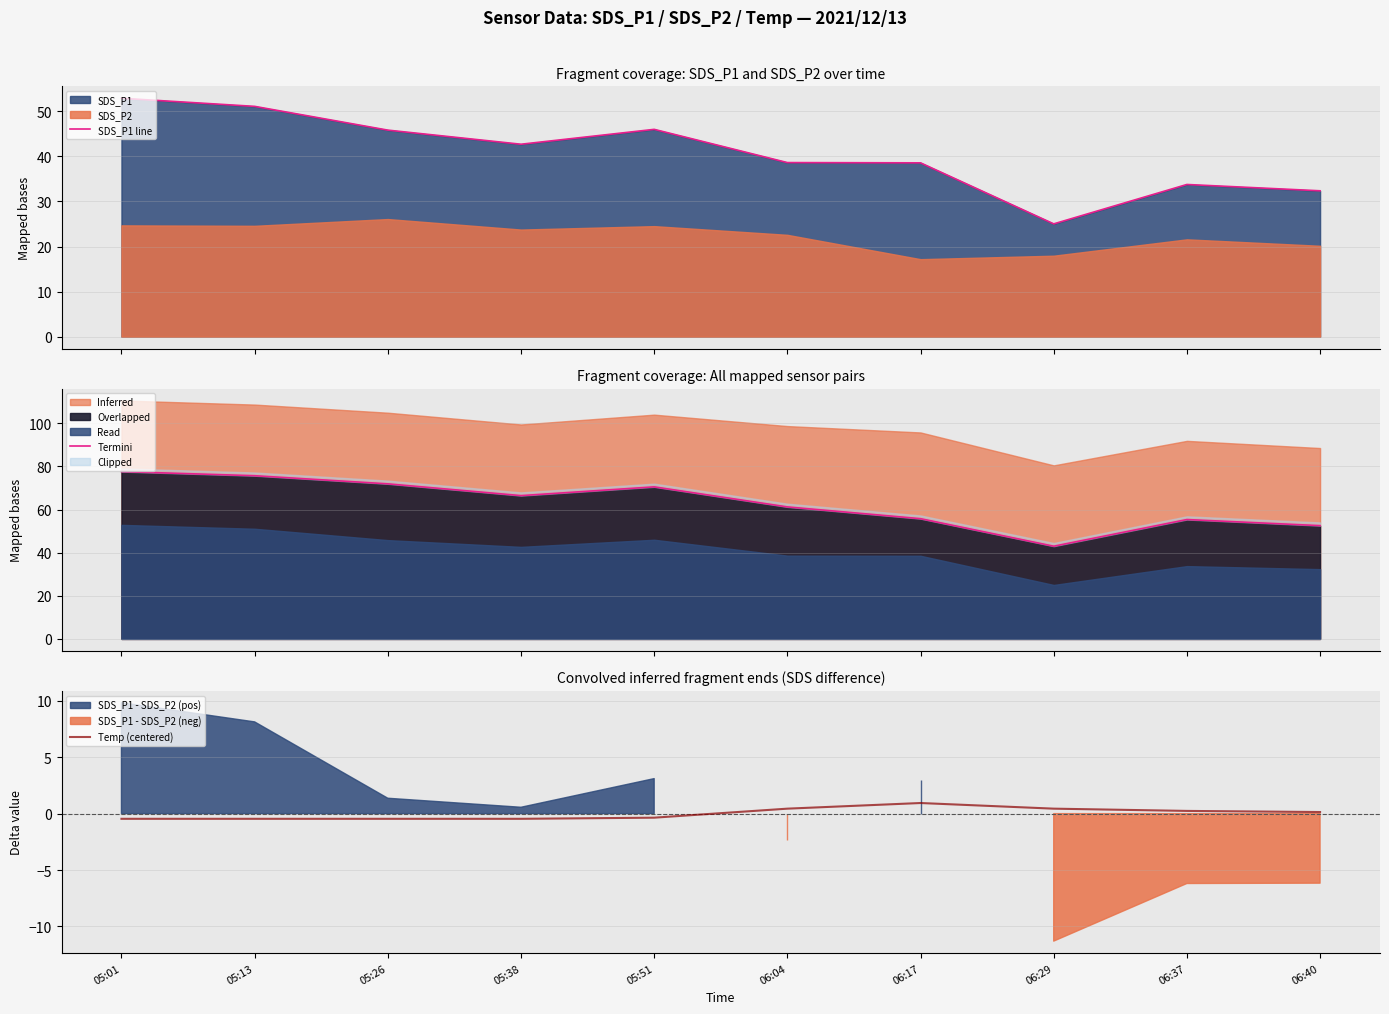

Which label corresponds to the smallest value in the chart?

05:01